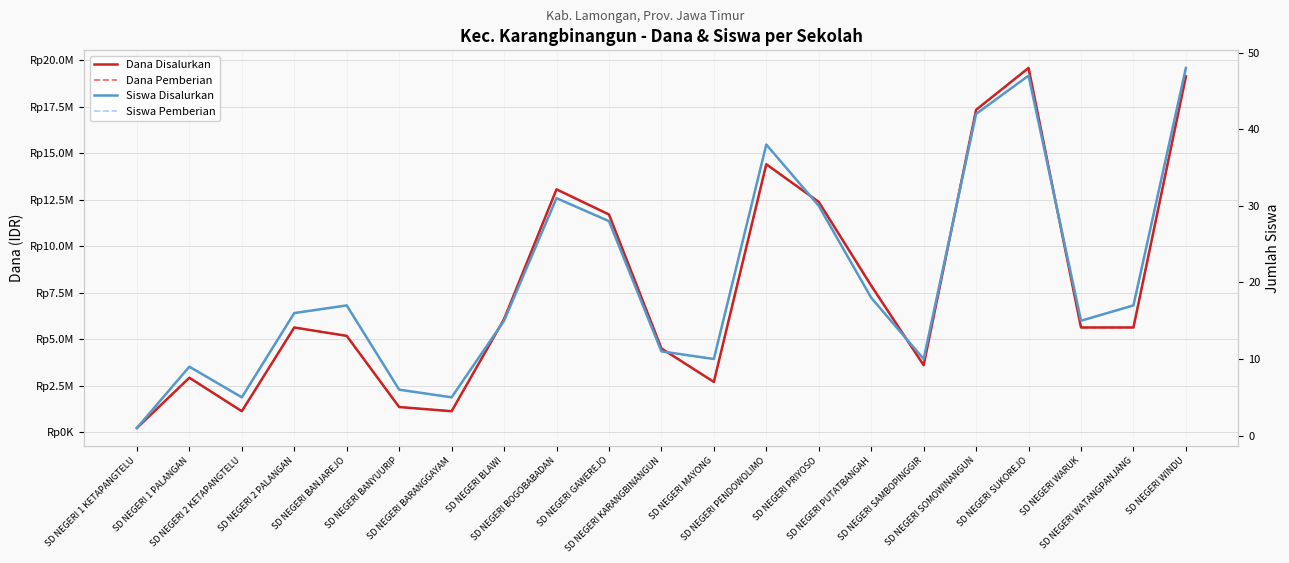

What are all the series names shown in the legend?

Dana Disalurkan, Dana Pemberian, Siswa Disalurkan, Siswa Pemberian